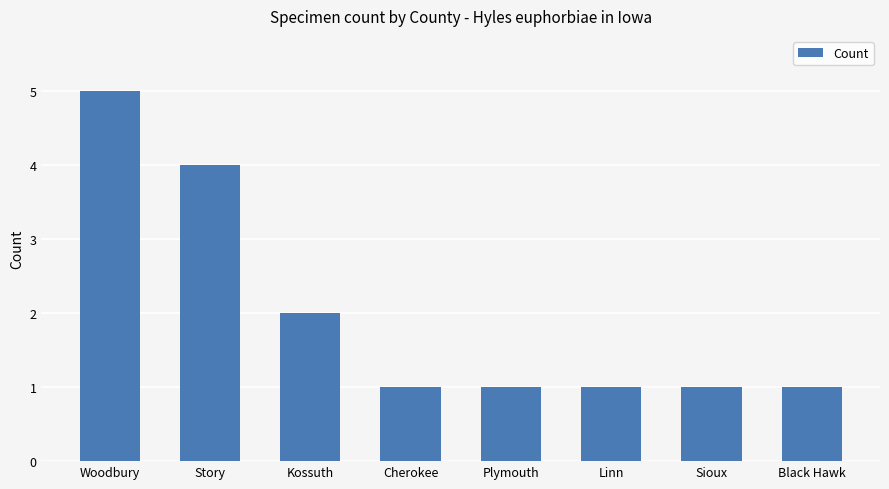

The chart shows a value of 1 at Cherokee. True or false?

True